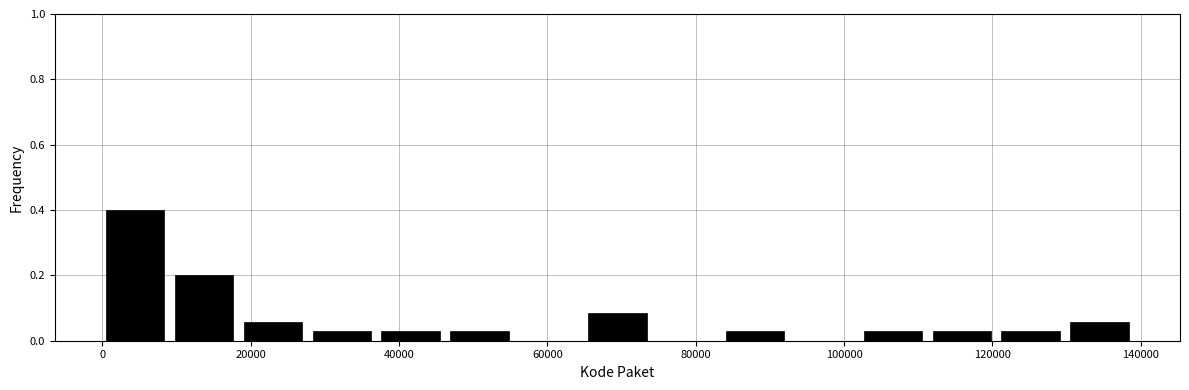

Reading left to right, list every bar in this chart as the range it spans on the x-axis followed by its height. Neither the bar edges nor the heights are printed on the chart, so give them approximately, as read against the axes.

0 to 10000: 0.40
10000 to 20000: 0.20
20000 to 28000: 0.06
28000 to 38000: 0.02
38000 to 46000: 0.02
46000 to 56000: 0.02
56000 to 66000: 0
66000 to 74000: 0.08
74000 to 84000: 0
84000 to 94000: 0.02
94000 to 102000: 0
102000 to 112000: 0.02
112000 to 122000: 0.02
122000 to 130000: 0.02
130000 to 140000: 0.06